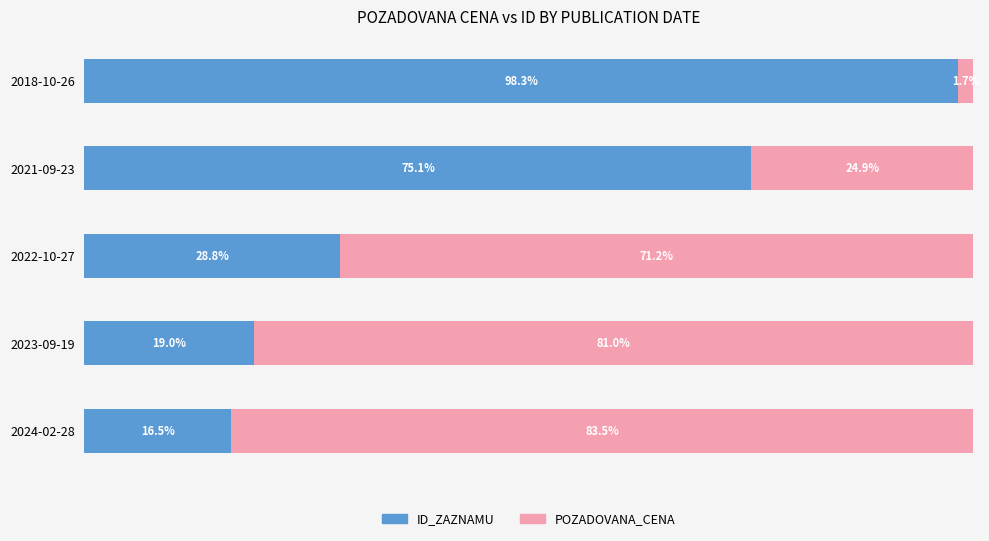

Rank the categories by ID_ZAZNAMU value from lowest to highest.

2024-02-28, 2023-09-19, 2022-10-27, 2021-09-23, 2018-10-26